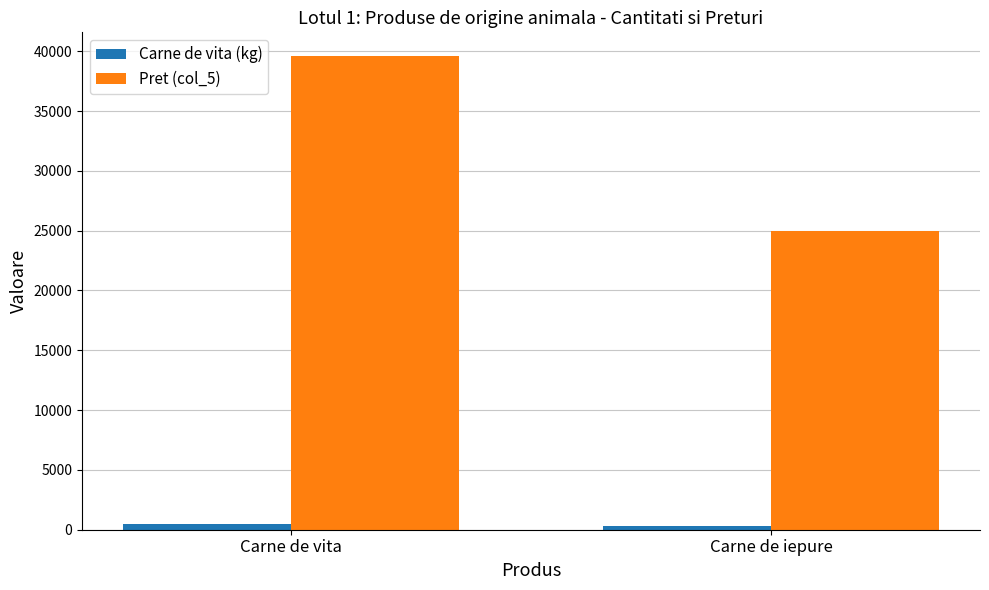

Which series has the largest range (max minus min)?

Pret (col_5)